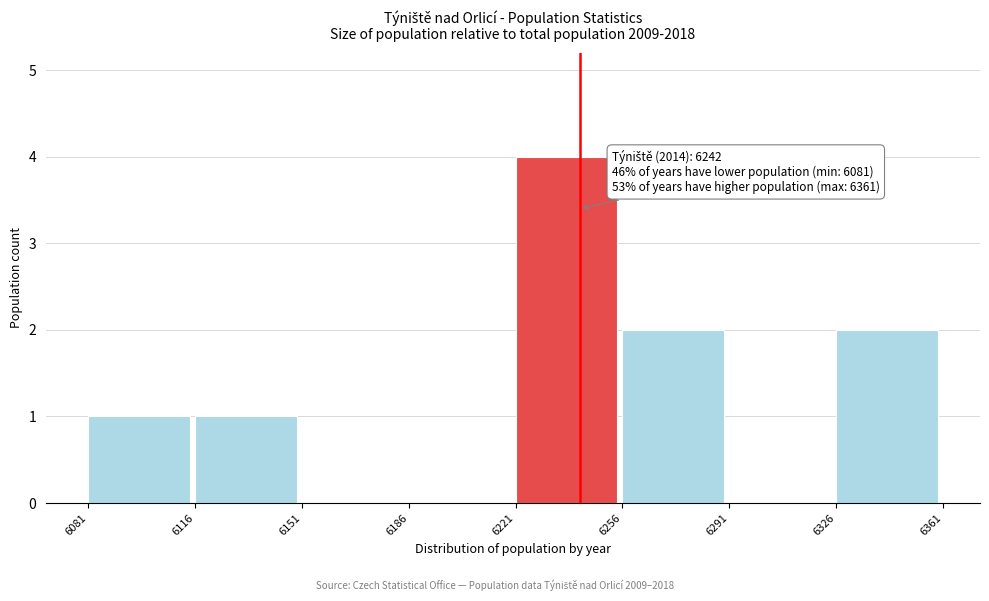

Which range on the x-axis has the tallest bar?

6221 to 6256